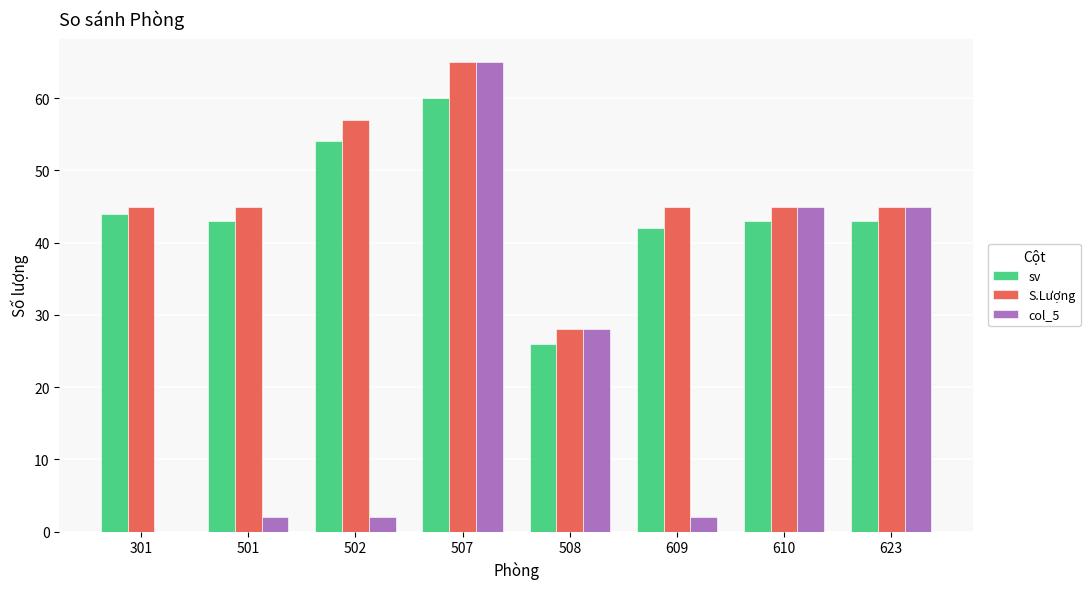

What is the maximum value for S.Lượng?

65